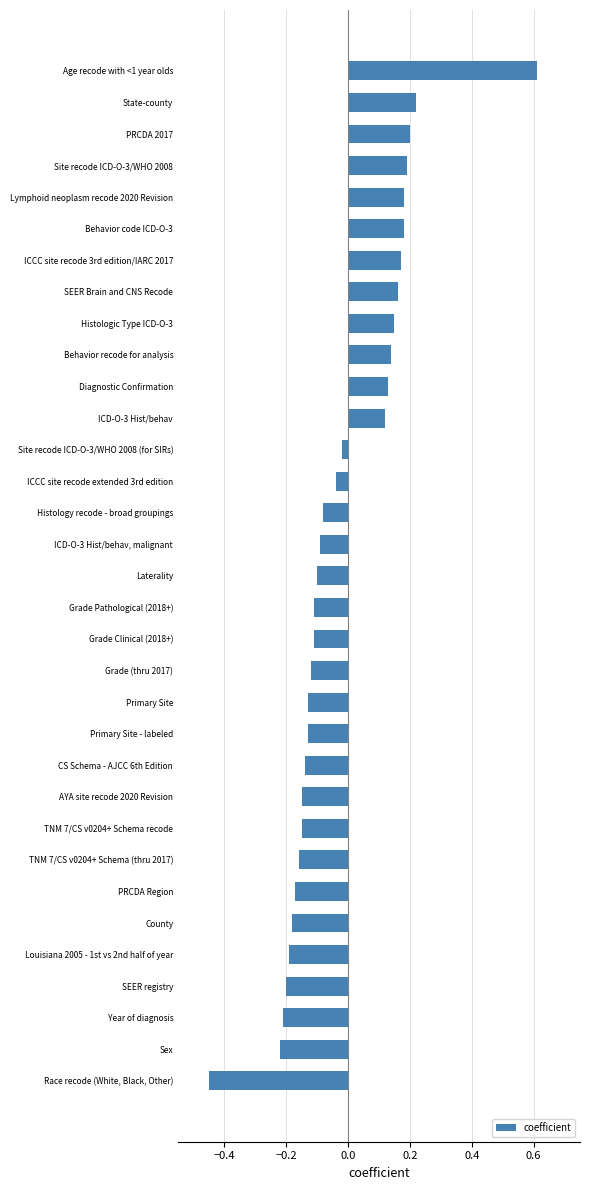

True or false: the data shows 0.2 at Behavior code ICD-O-3.

True